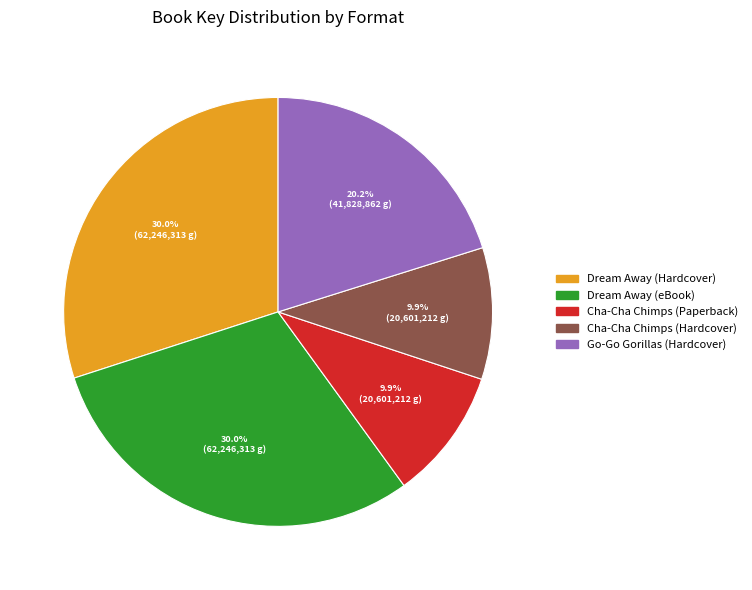

The Cha-Cha Chimps (Paperback) slice represents 3% of the pie. True or false?

False